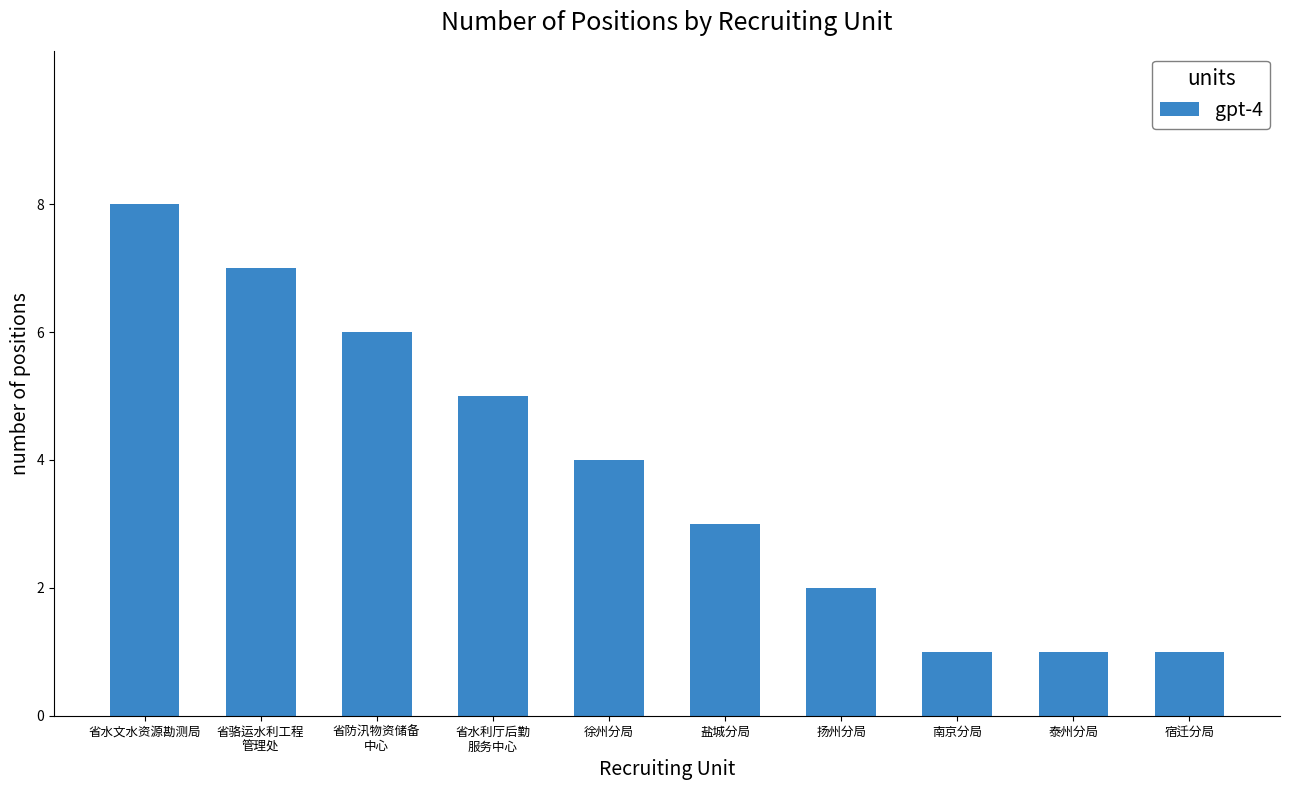

Does the chart contain stacked bars?

No